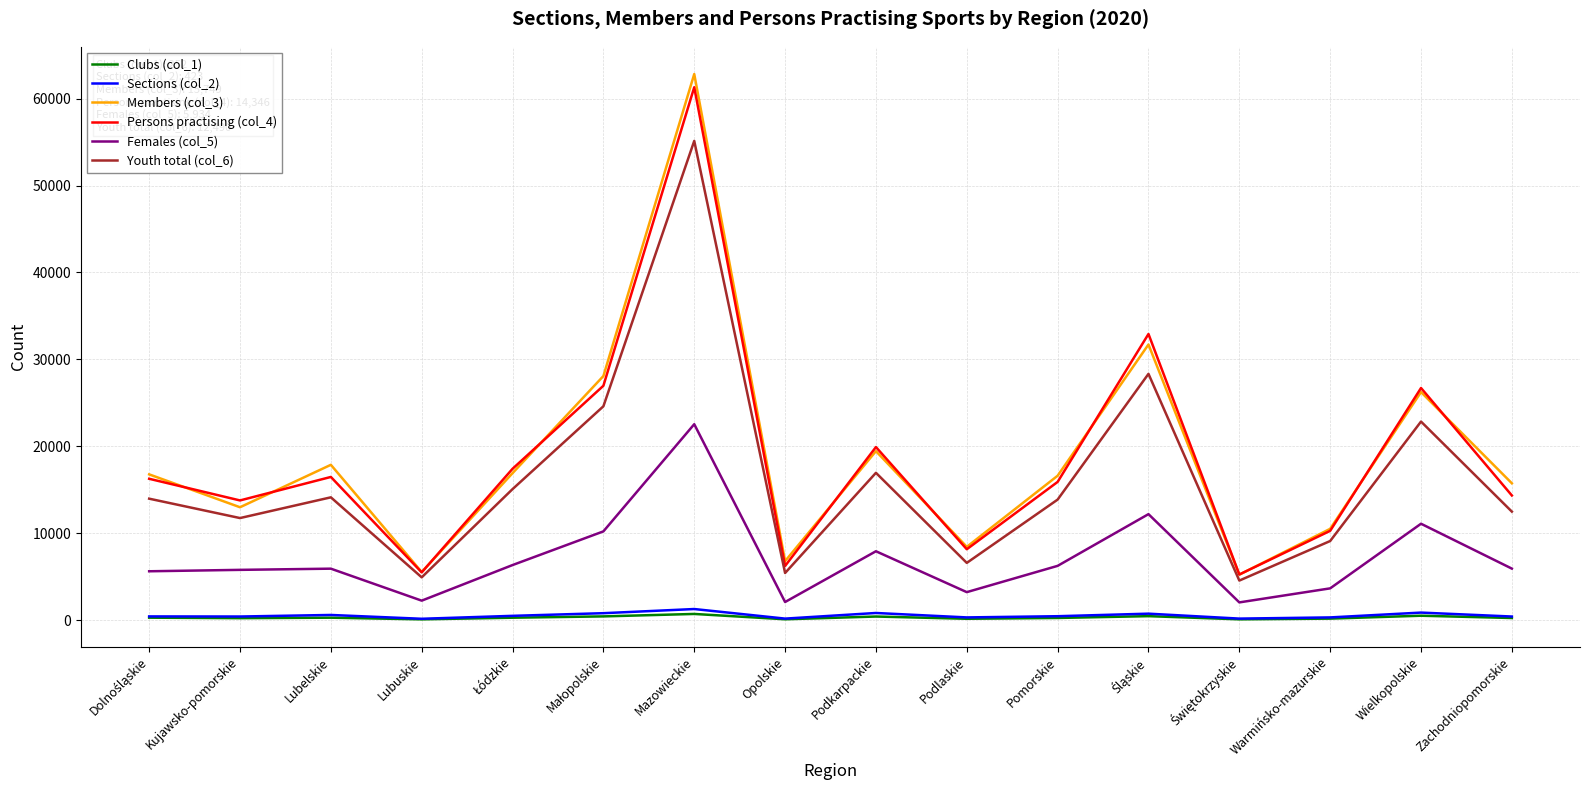

Which series has the largest range (max minus min)?

Members (col_3)